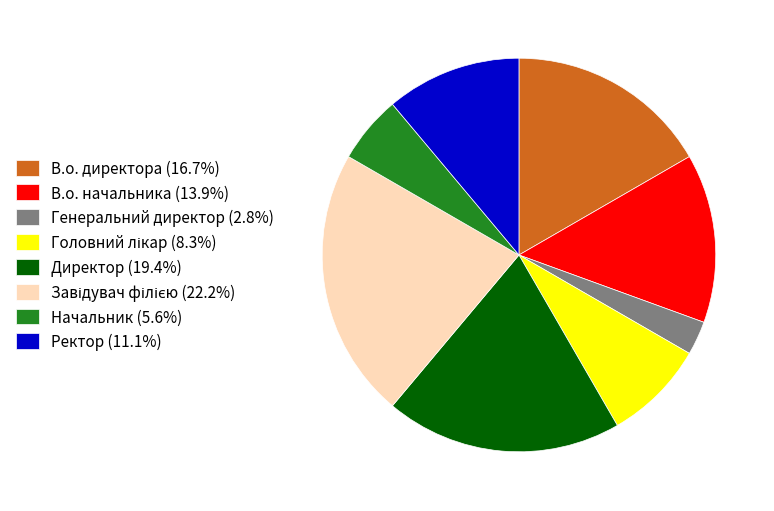

Is there a majority slice in this chart?

No